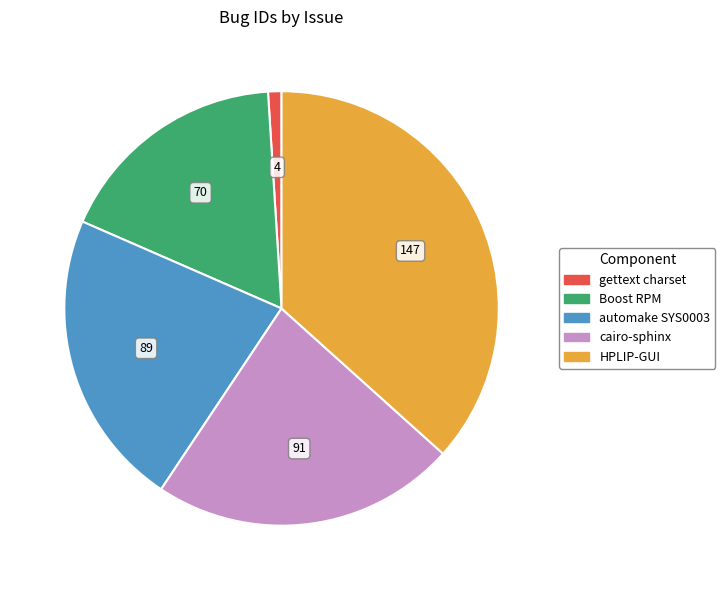

Is there a majority slice in this chart?

No